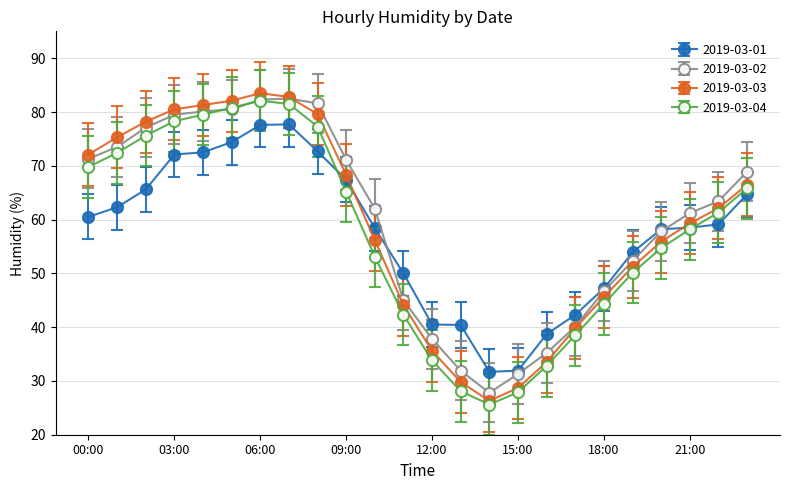

What is the greatest value displayed?

83.5